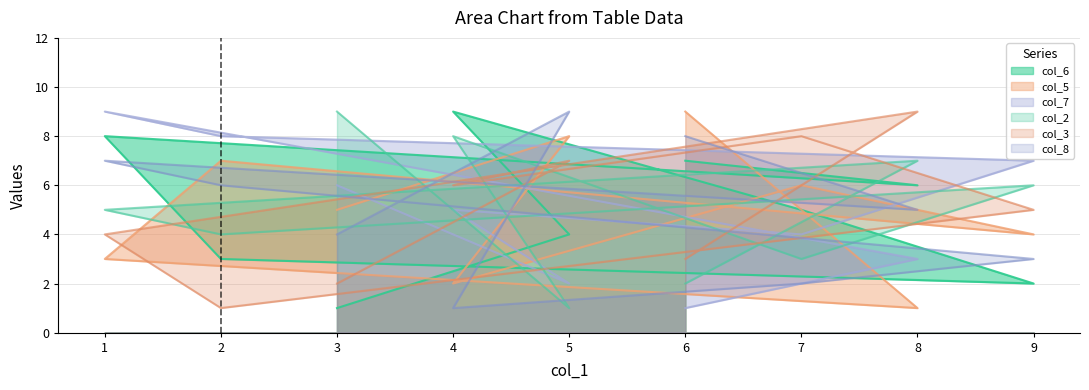

Which series has the largest total across all categories?

col_6